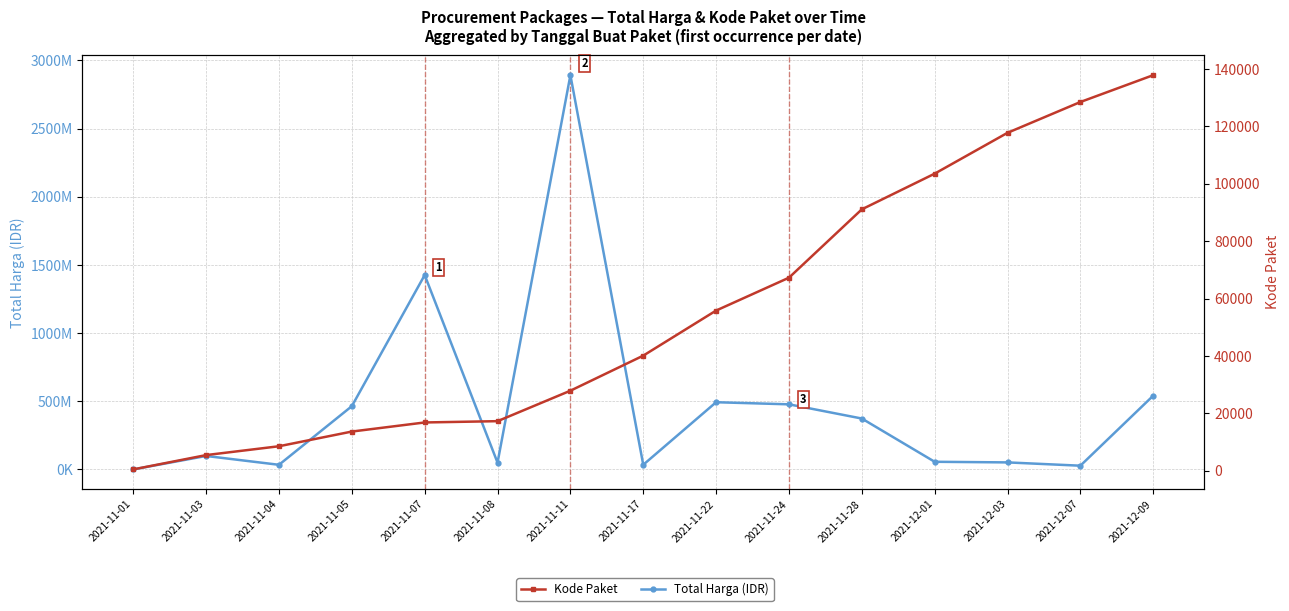

What is the difference between the highest and lowest values at 2021-12-09?

540933124